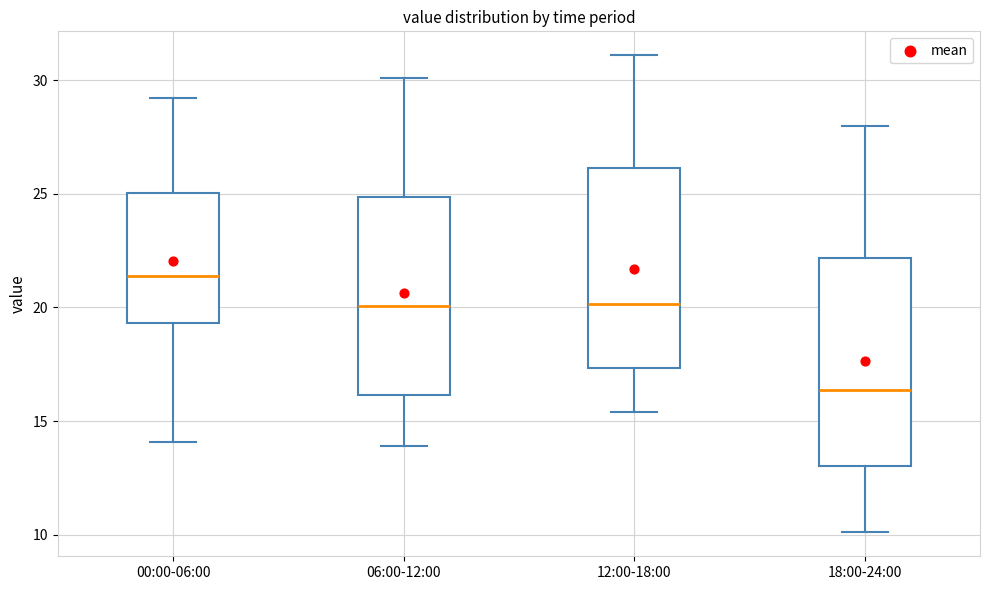

Reading left to right, transcribe this box plot: for each box, give where its median line is, the range the box spans, and where its two whiskers end, as read against the y-axis. The values are not printed on the chart, so give them approximately, as read against the axis.

00:00-06:00: median 21.5, box 19.5 to 25.0, whiskers 14.0 to 29.0
06:00-12:00: median 20.0, box 16.0 to 25.0, whiskers 14.0 to 30.0
12:00-18:00: median 20.0, box 17.5 to 26.0, whiskers 15.5 to 31.0
18:00-24:00: median 16.5, box 13.0 to 22.0, whiskers 10.0 to 28.0